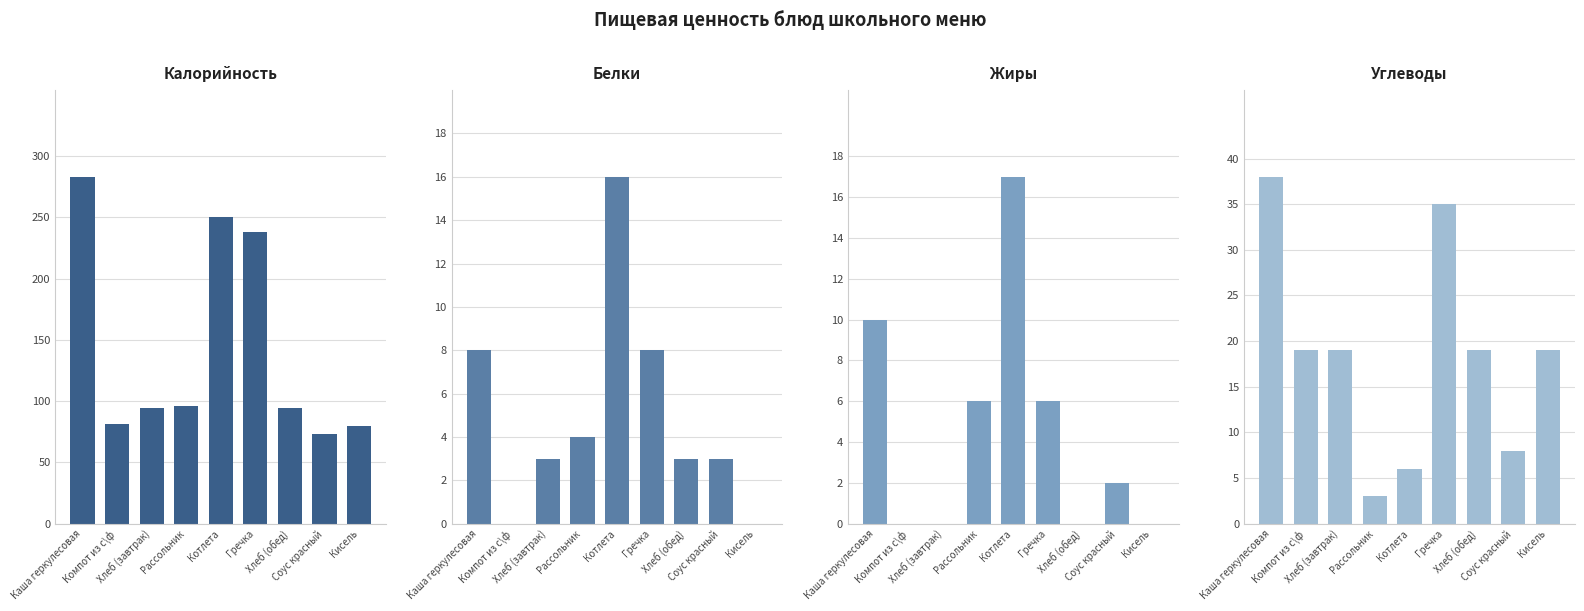

Between Компот из с\ф and Кисель, which series saw the biggest shift?

Калорийность